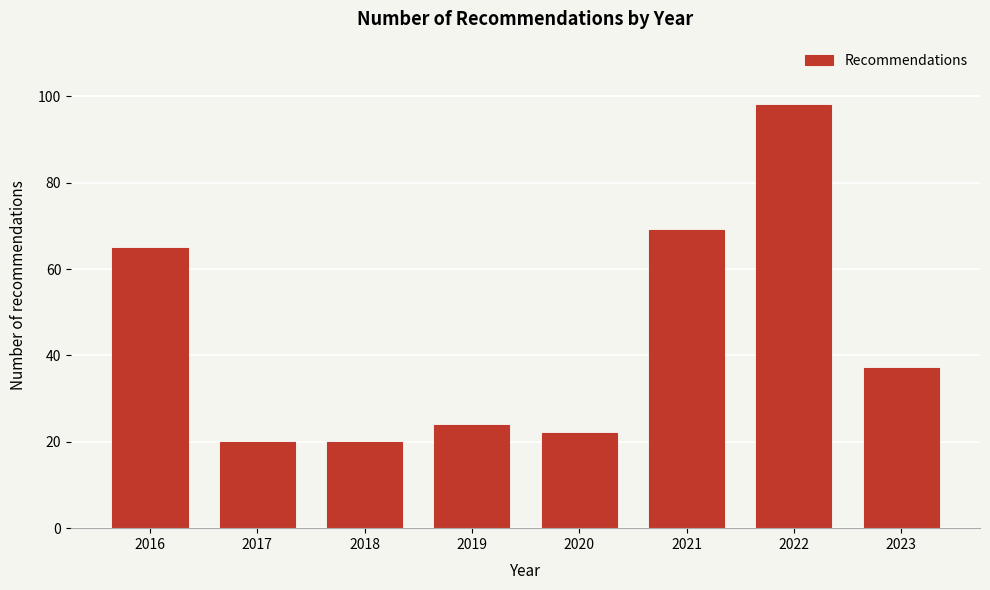

Reading left to right, what are all the values shown in this chart?

2016=65	2017=20	2018=20	2019=24	2020=22	2021=69	2022=98	2023=37